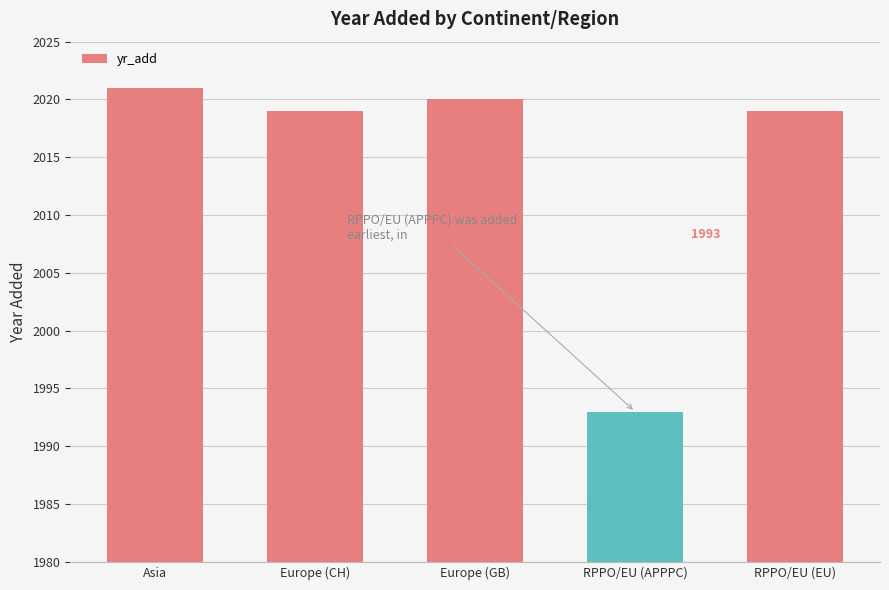

Reading left to right, transcribe all the data shown in this chart.

2021	2019	2020	1993	2019